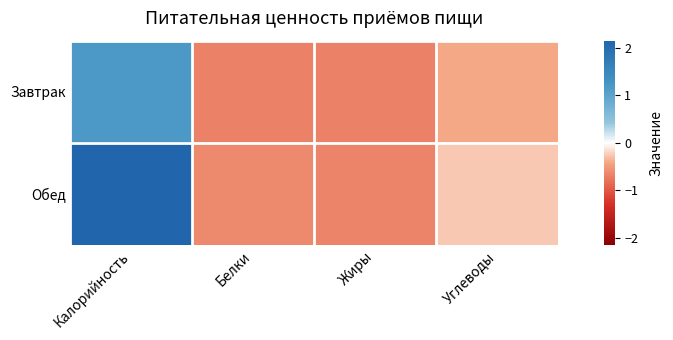

Reading left to right, what are all the values shown in this chart?

Завтрак: Калорийность=1.2	Белки=-0.7	Жиры=-0.7	Углеводы=-0.4
Обед: Калорийность=2.1	Белки=-0.6	Жиры=-0.7	Углеводы=-0.3